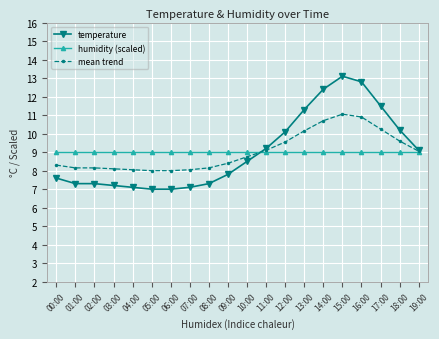

What is the highest value of the humidity (scaled) series?

9.0